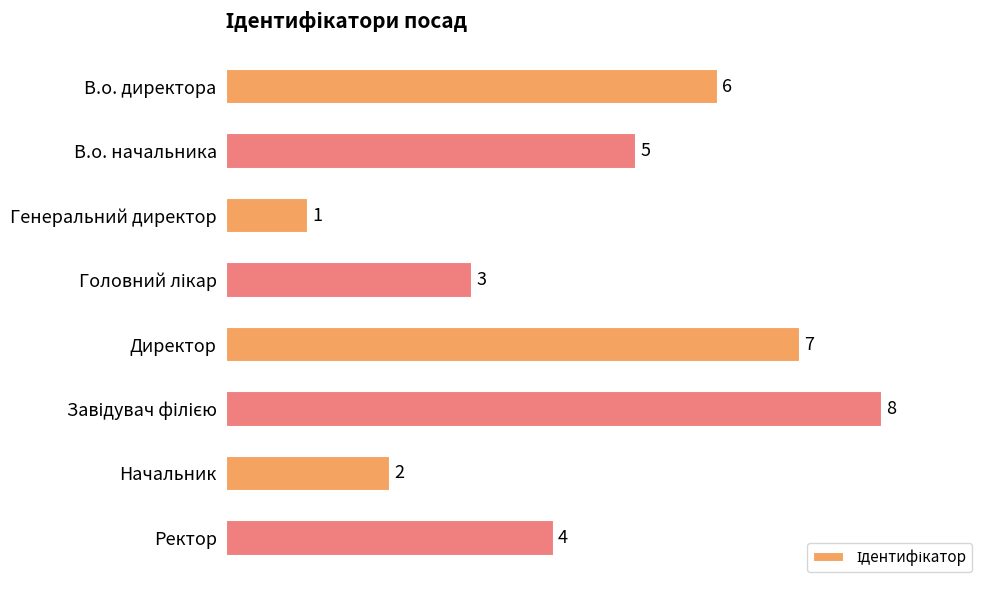

Which category has the lowest value across all series?

Генеральний директор